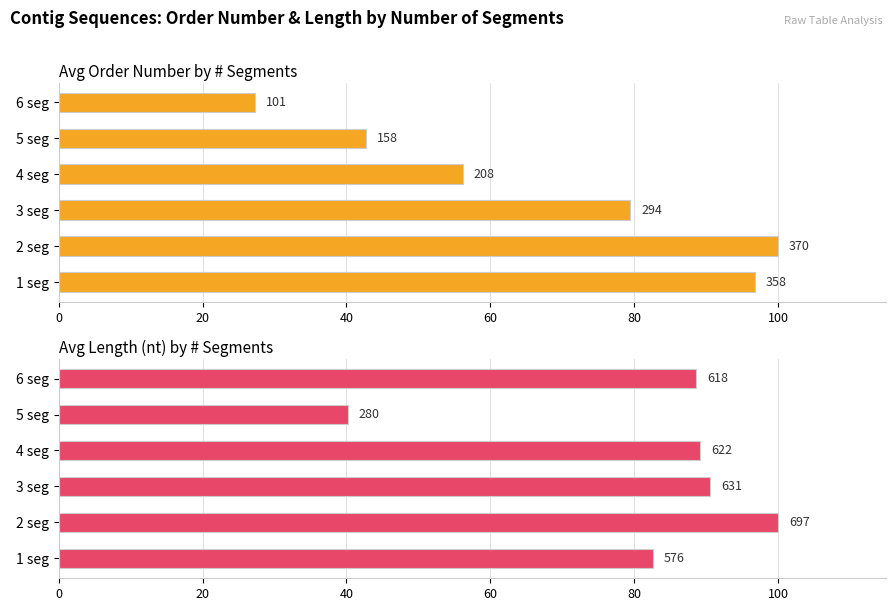

What value does the Avg Order Number by # Segments series have at 1 seg?

96.8